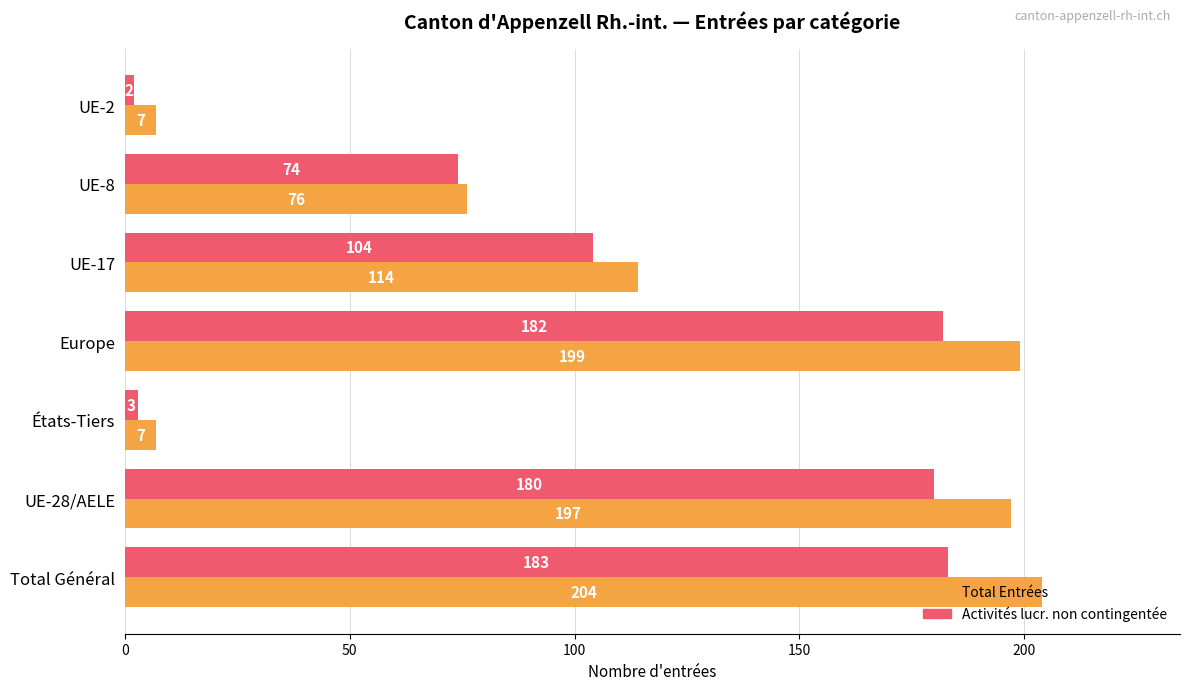

Is the value of Total Entrées at UE-28/AELE greater than the value of Activités lucr. non contingentée at Europe?

Yes